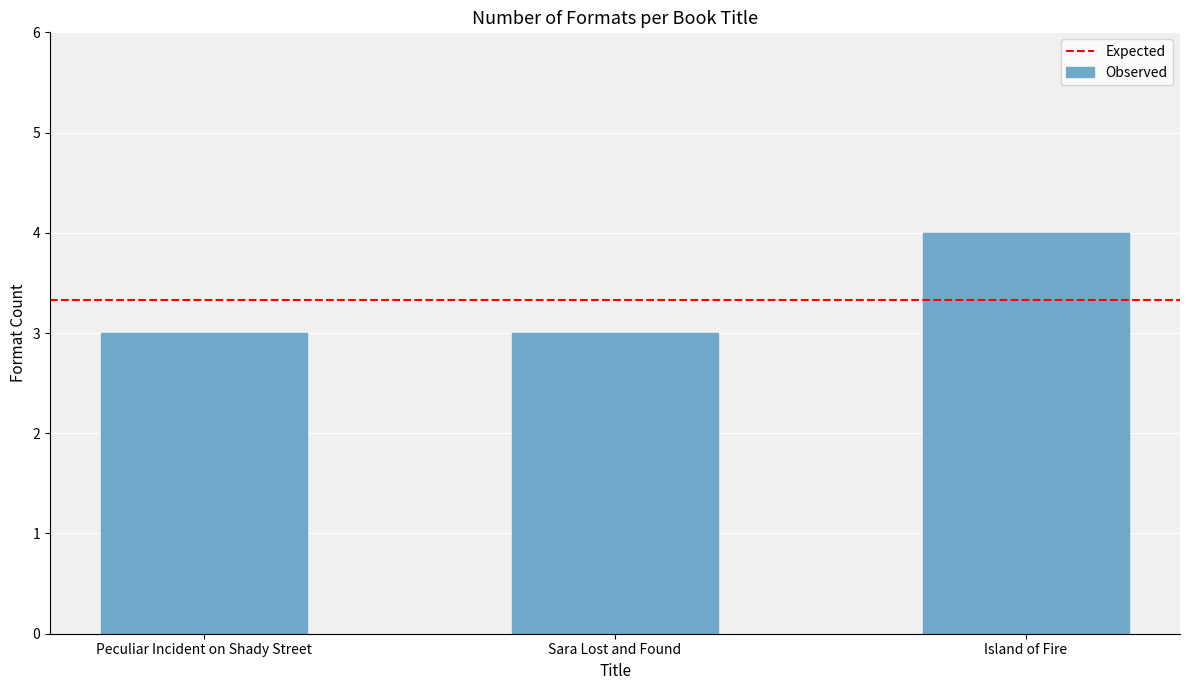

Are the bars grouped side by side (vs. stacked)?

No